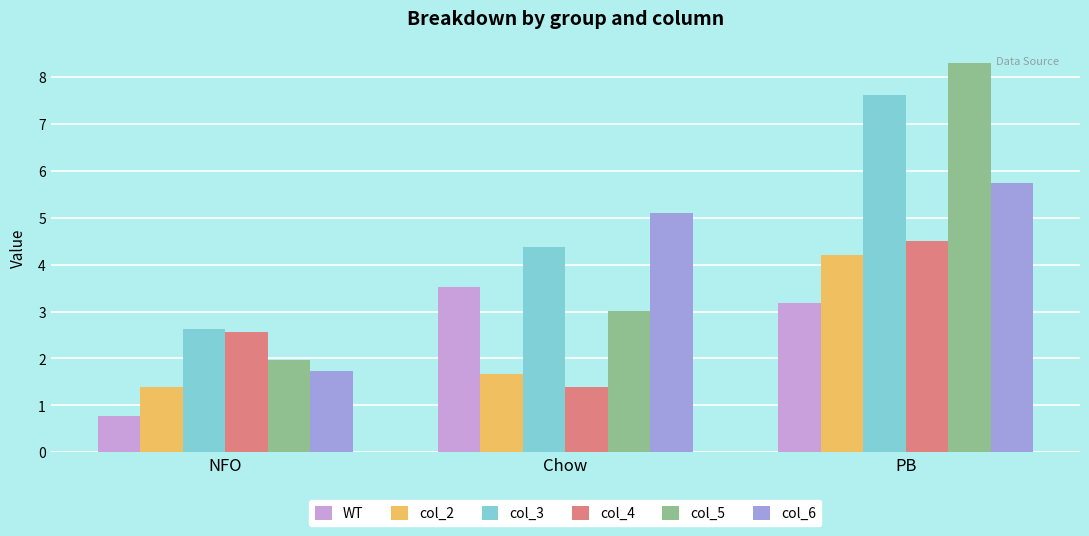

What is the sum of the col_6 values at NFO and PB?

7.5